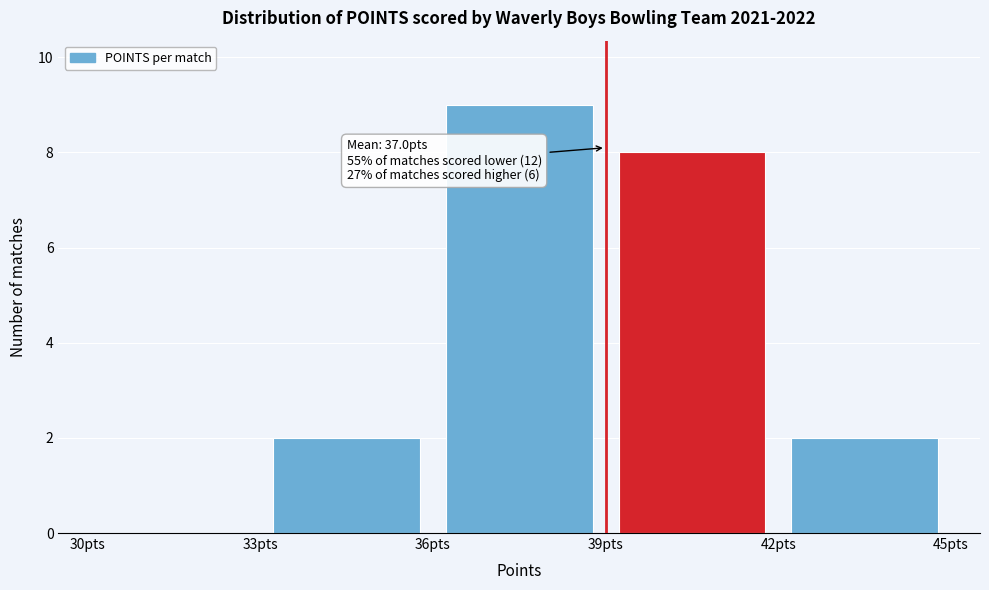

Which range on the x-axis has the tallest bar?

36 to 39